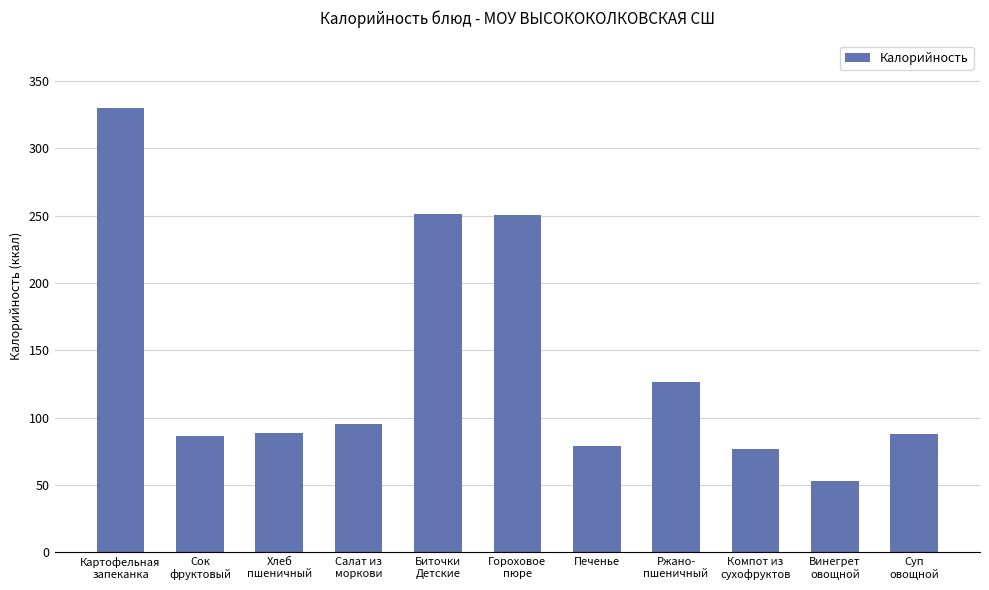

Are the bars horizontal?

No